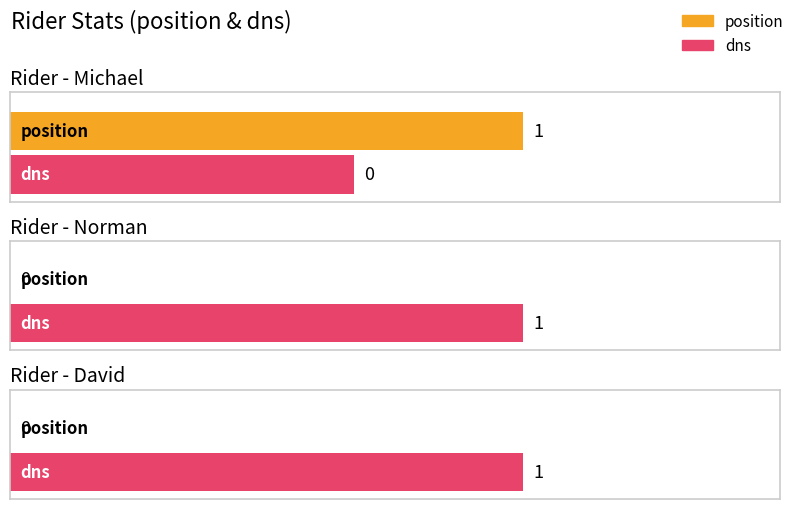

How many dns values are between 0 and 1?

3